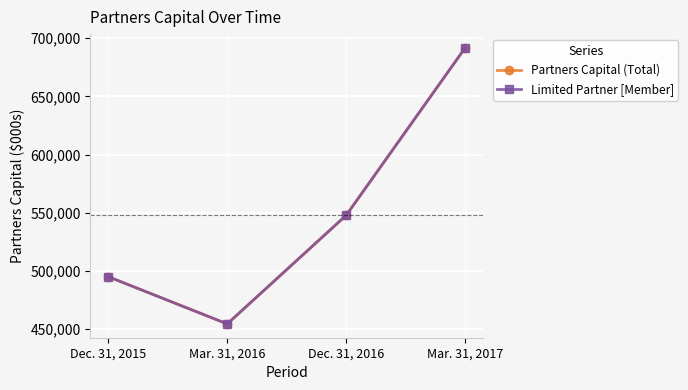

Between Dec. 31, 2015 and Dec. 31, 2016, which series saw the biggest shift?

Partners Capital (Total)